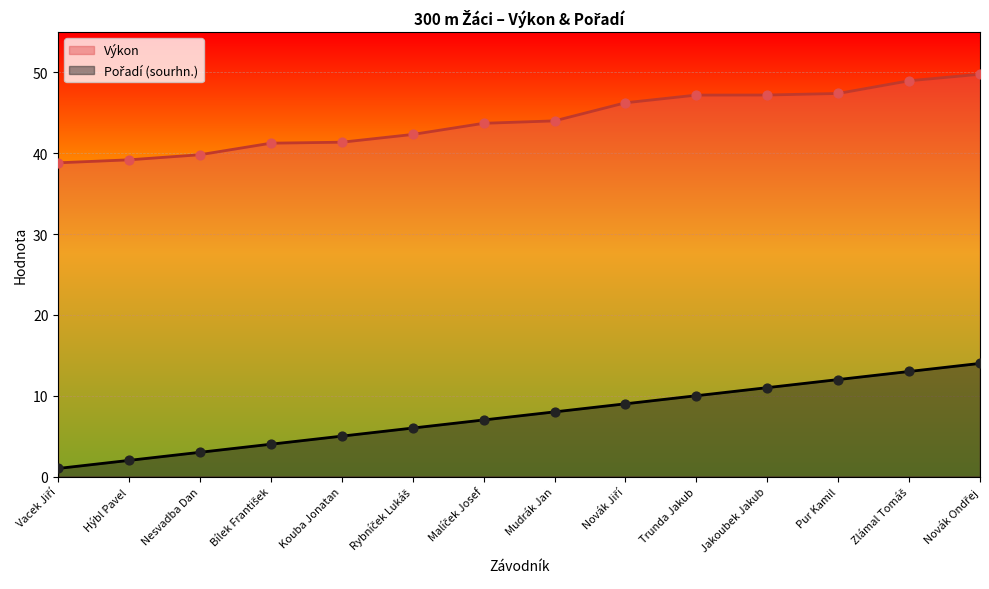

Is the value of Pořadí (sourhn.) at Novák Jiří greater than the value of Výkon at Bílek František?

No